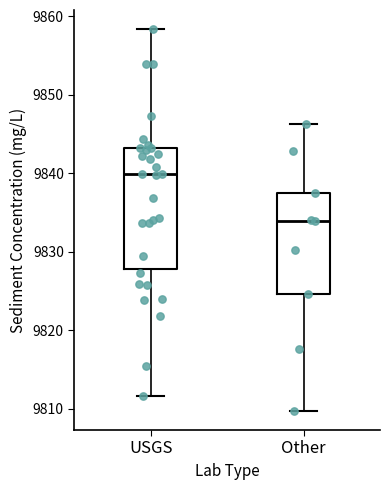

Comparing the boxes themselves (not the whiskers), which one is the tallest?

USGS